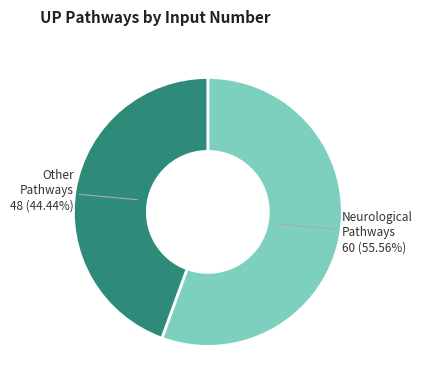

Is there any slice that represents more than half of the pie?

Yes